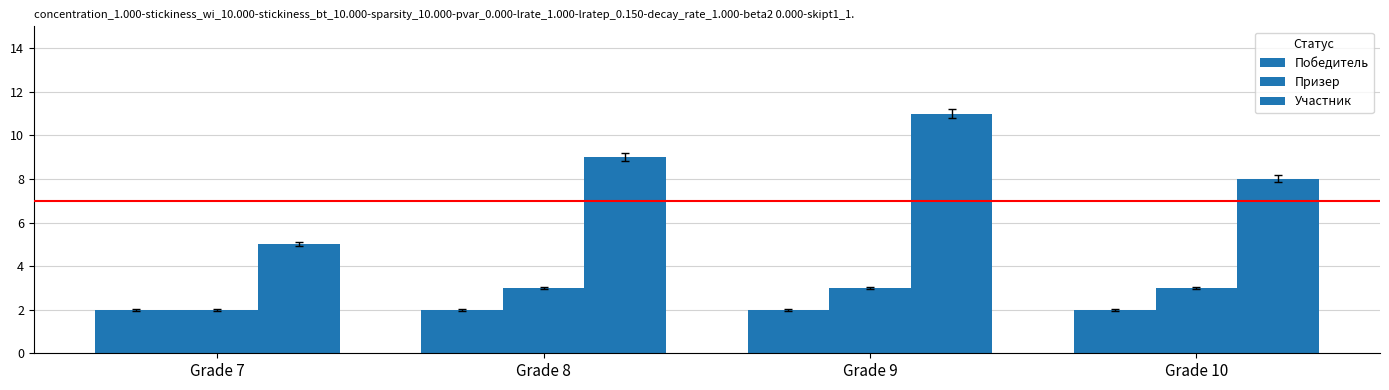

Where does the Участник series first go above 9?

Grade 9